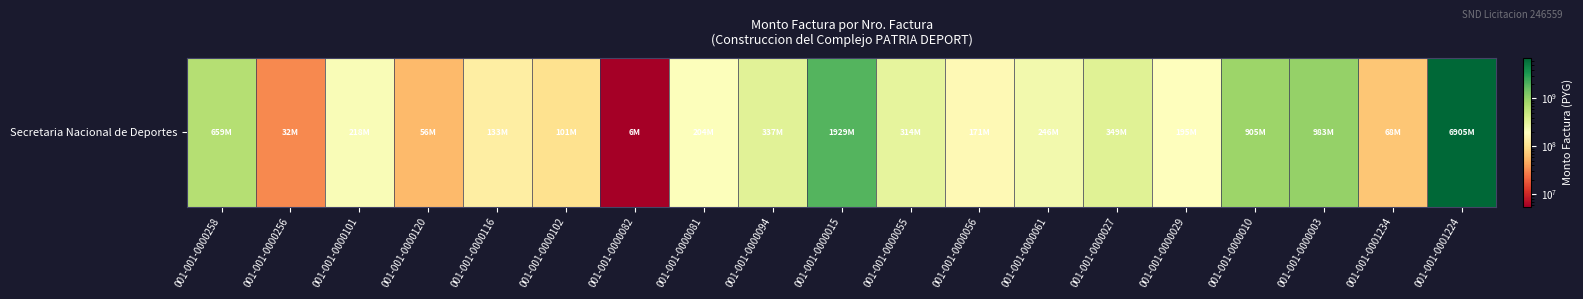

Which category has the highest value across all series?

001-001-0001224